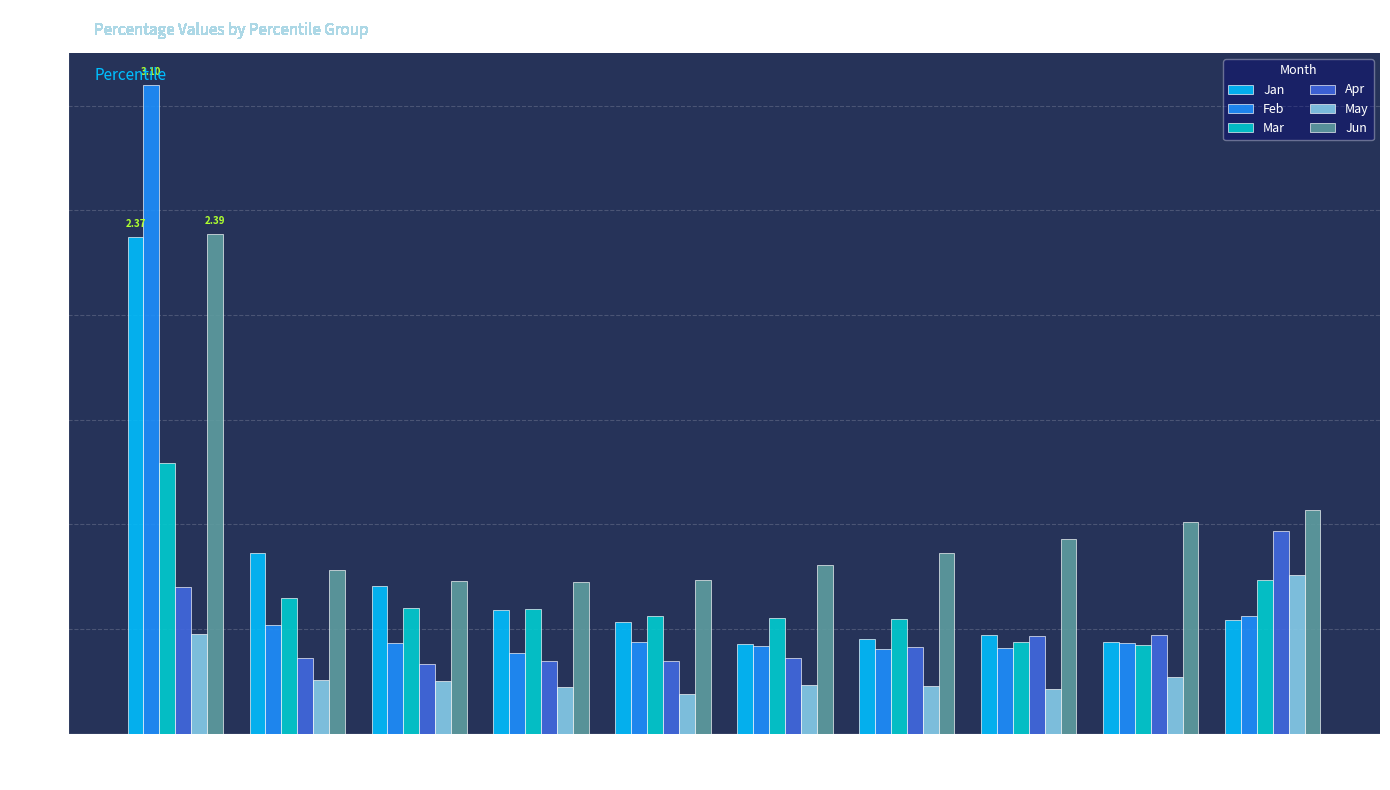

What is the difference between the maximum and minimum values in the Jan series?

1.9